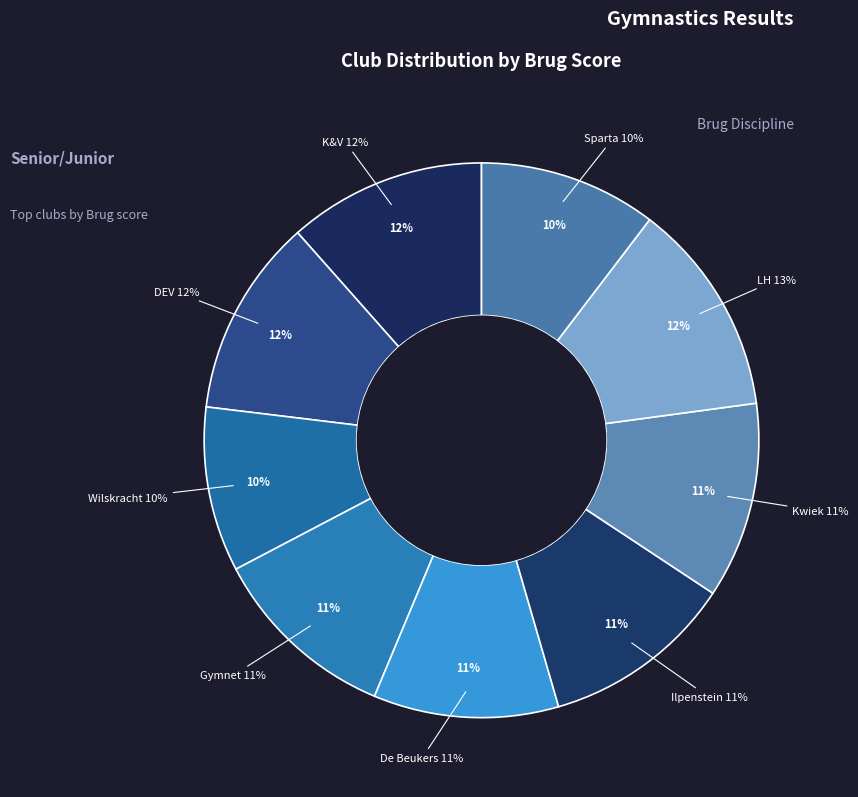

The Wilskracht slice represents 10% of the pie. True or false?

True